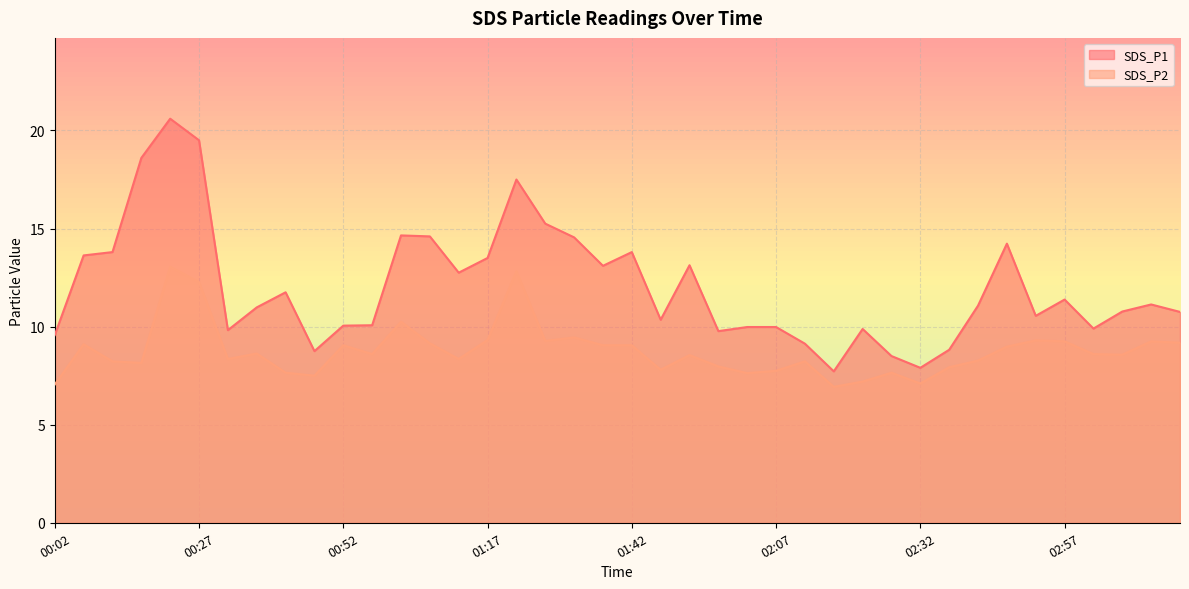

The value of SDS_P2 at 00:17 is 1.8. True or false?

False